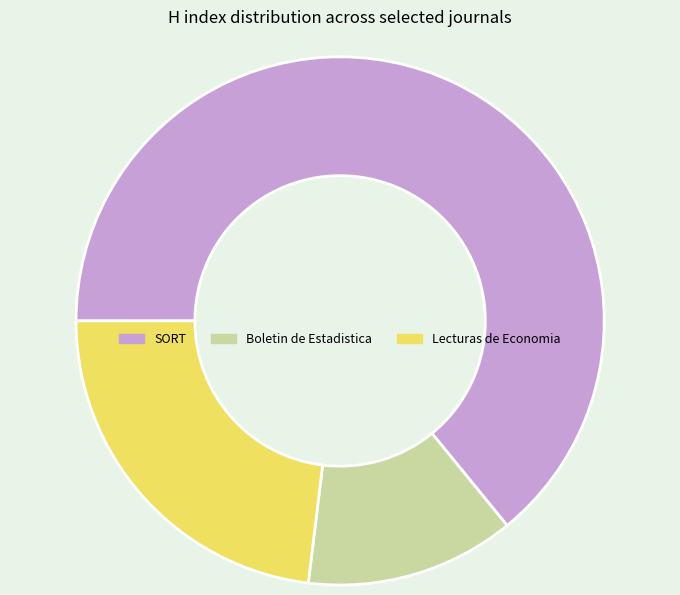

Is there a majority slice in this chart?

Yes